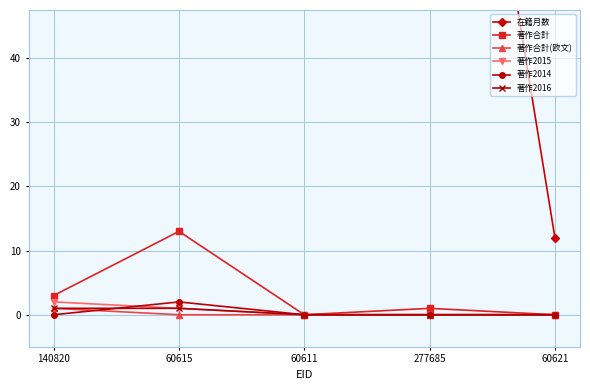

What is the sum of the 在籍月数 values at 60611 and 60621?

228